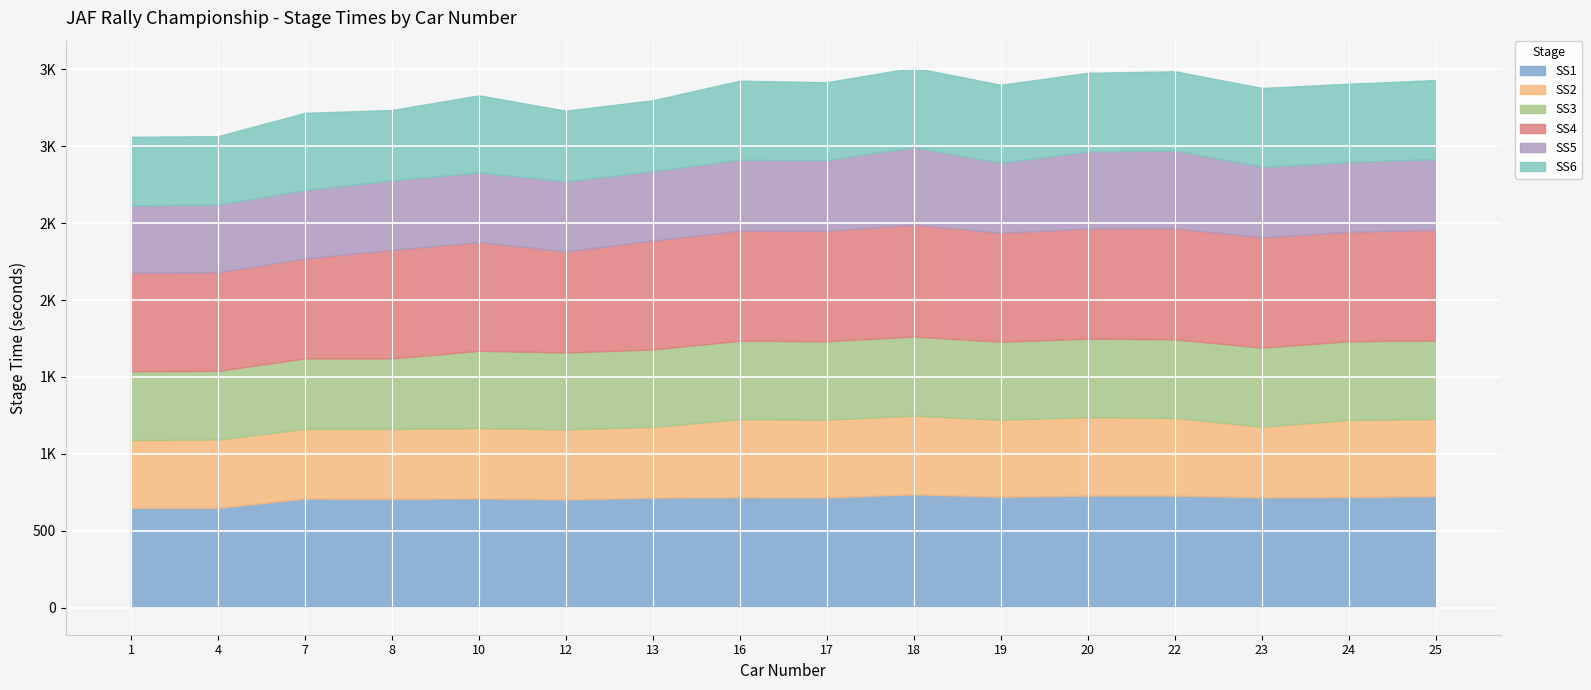

Where is the first local maximum for SS1?

7